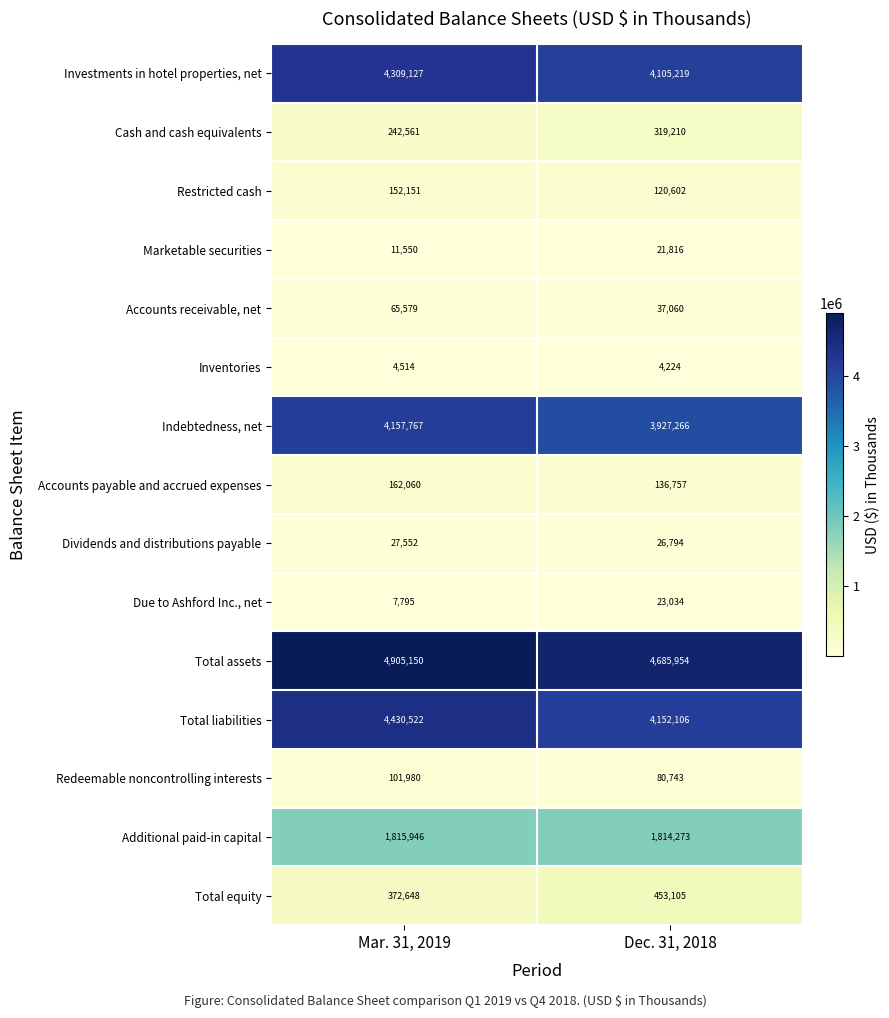

Which series has the widest spread of values?

Total liabilities